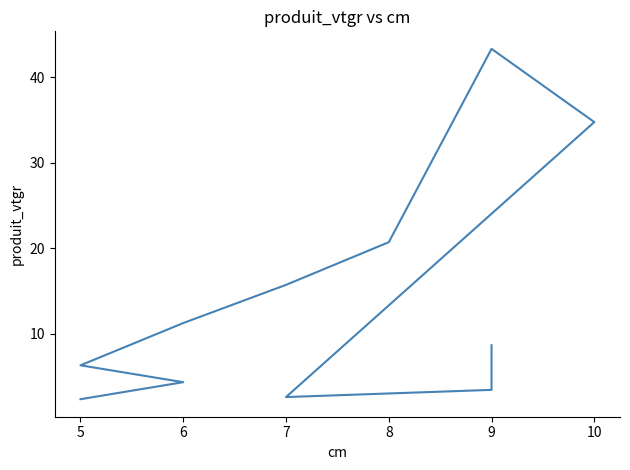

What is the label of the 10th point from the right?

6